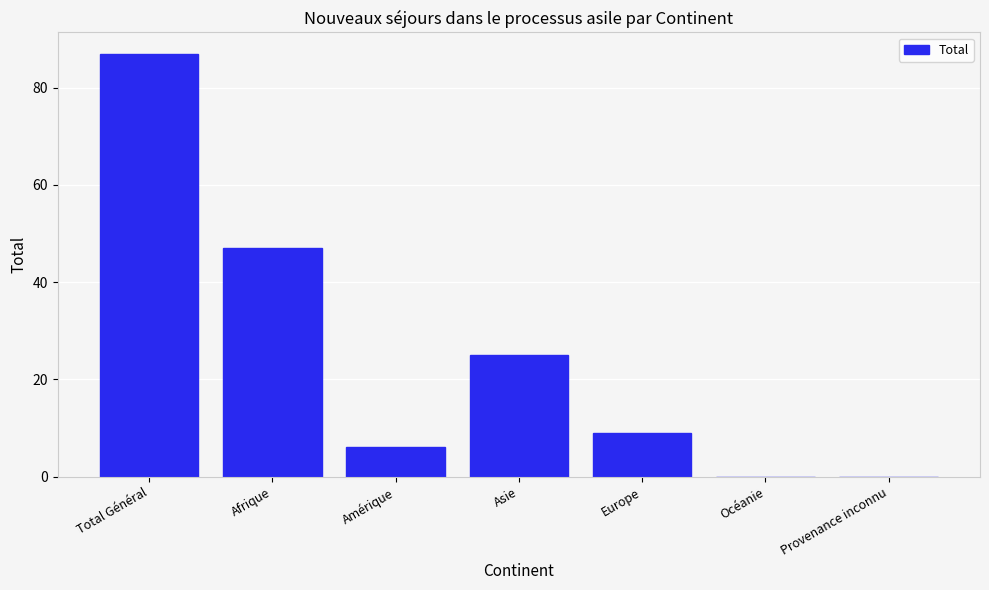

Reading left to right, what are all the values shown in this chart?

Total Général=87	Afrique=47	Amérique=6	Asie=25	Europe=9	Océanie=0	Provenance inconnu=0